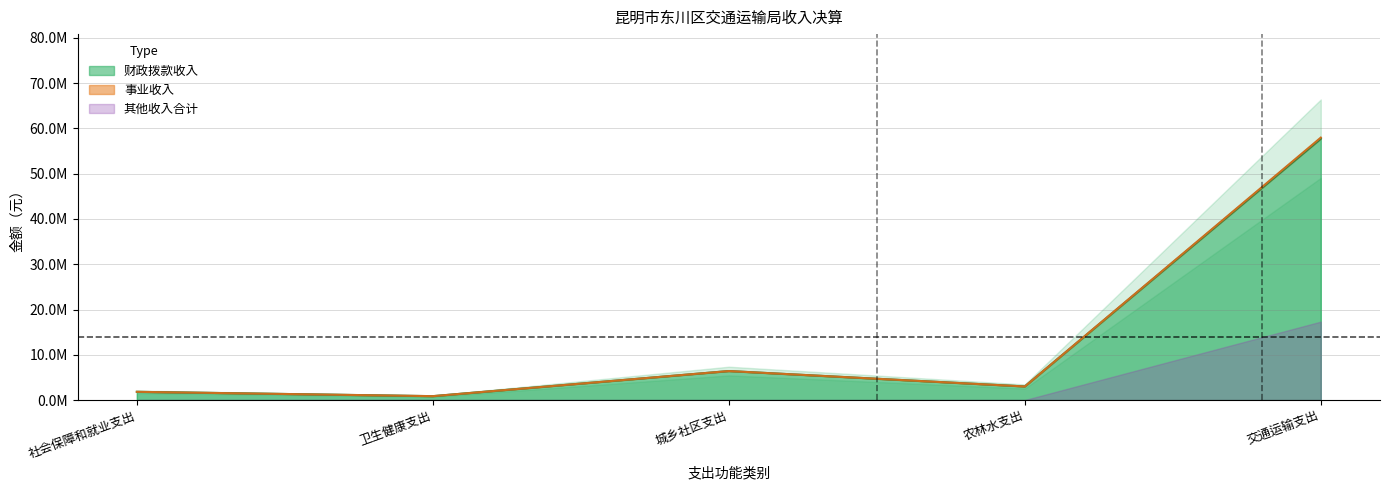

What is the value of the 事业收入 point at the 5th from the left?

235375.2